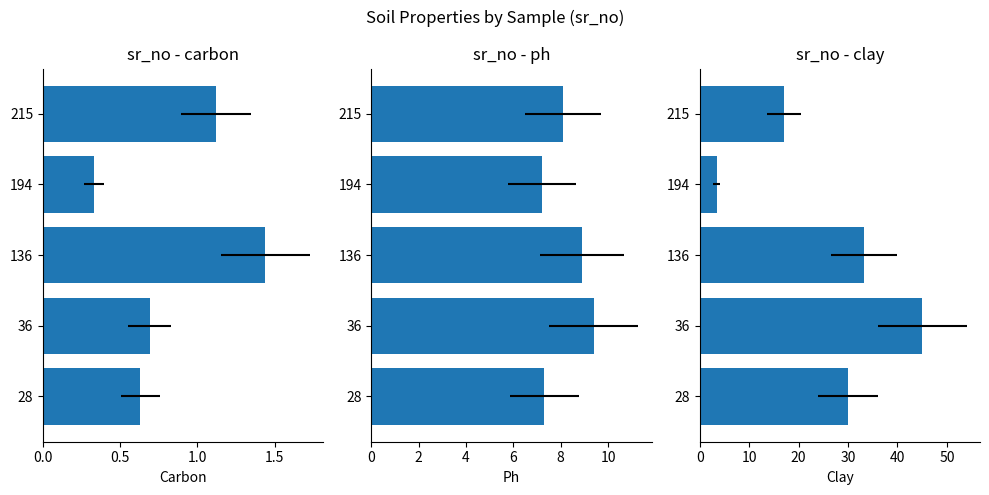

Which series changed the most between 28 and 36?

clay